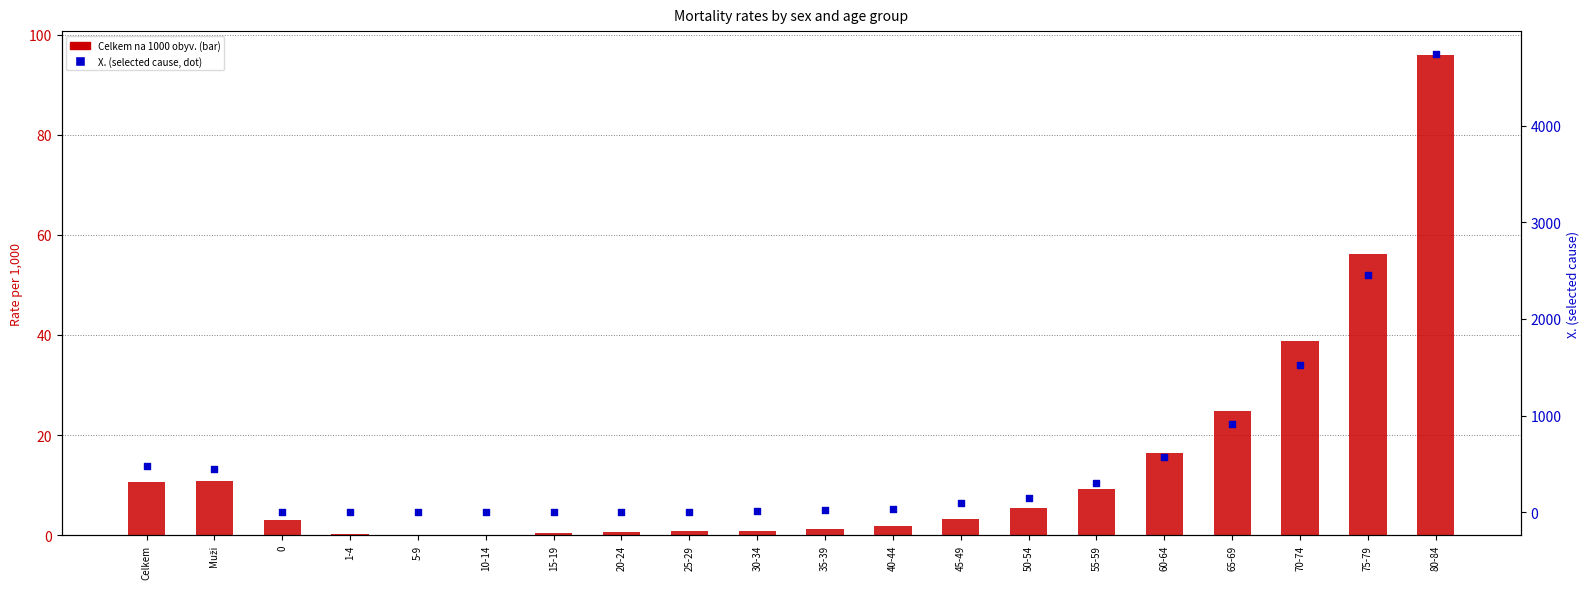

What are all the series names shown in the legend?

Celkem na 1000 obyv., X. (selected cause)